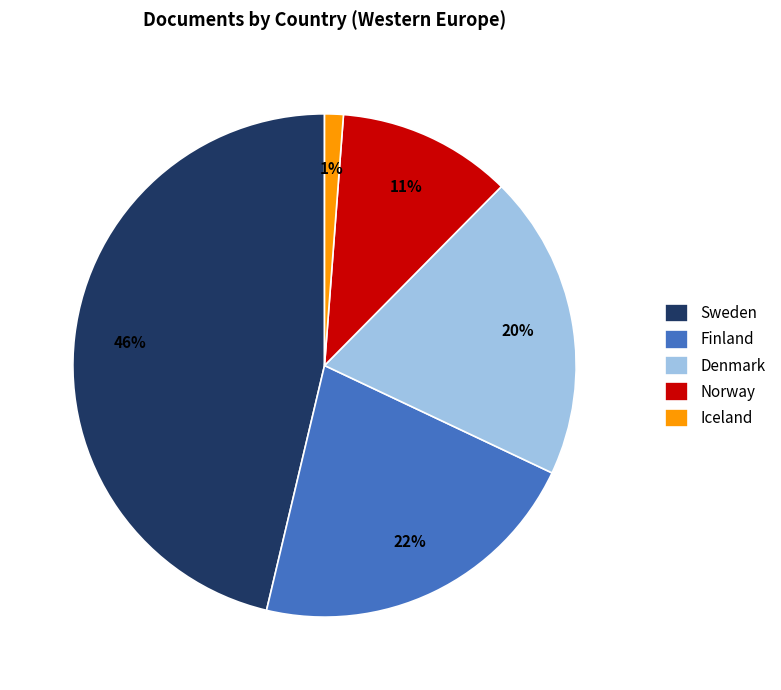

Do Iceland and Sweden together represent more than half of the pie?

No